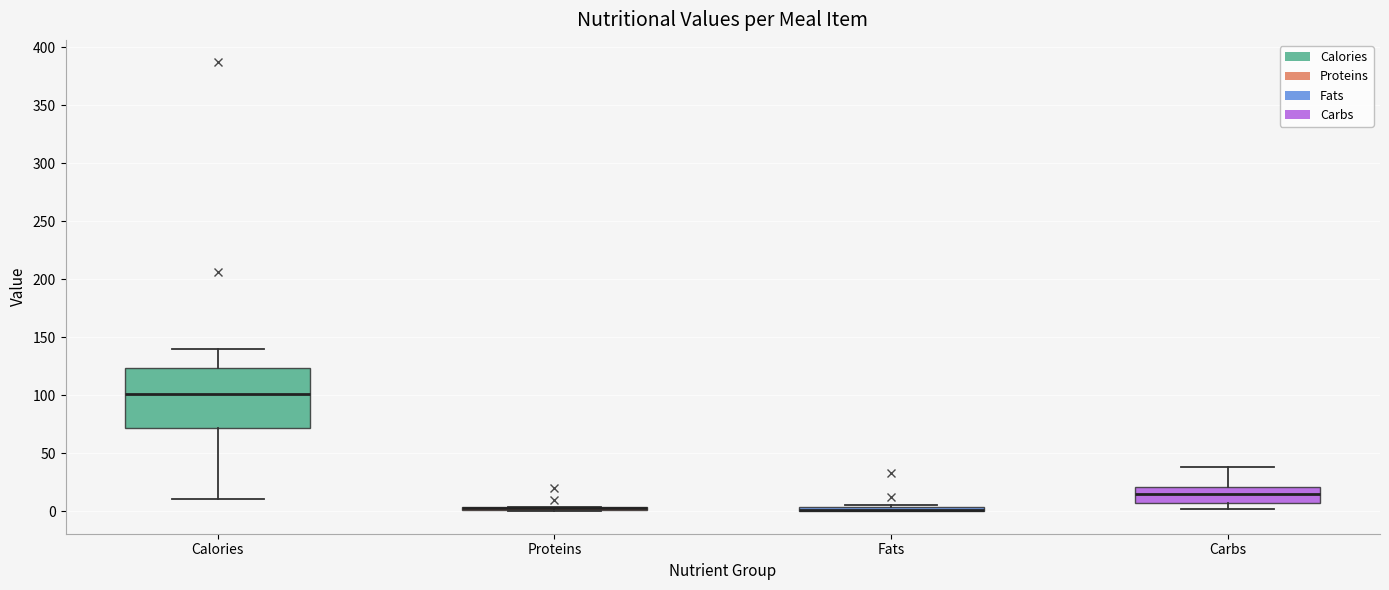

Comparing the boxes themselves (not the whiskers), which one is the tallest?

Calories